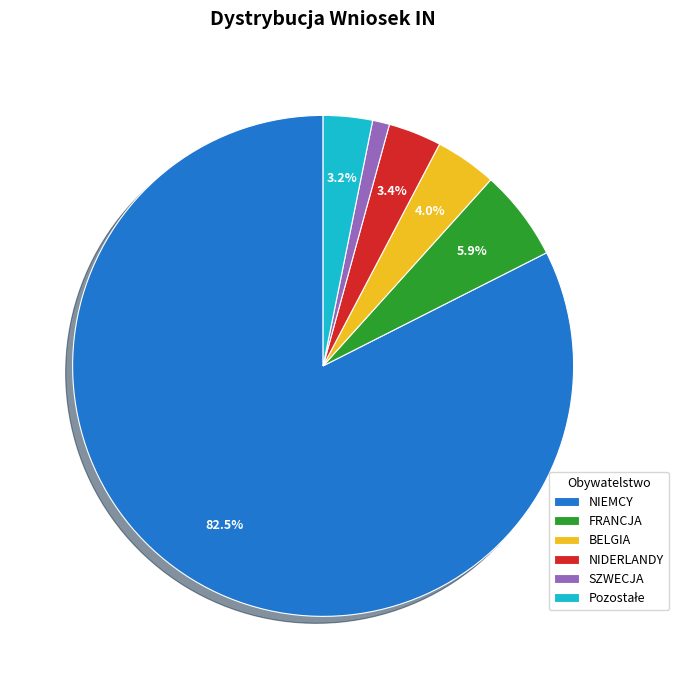

To the nearest percent, what percentage of the pie is FRANCJA?

6%